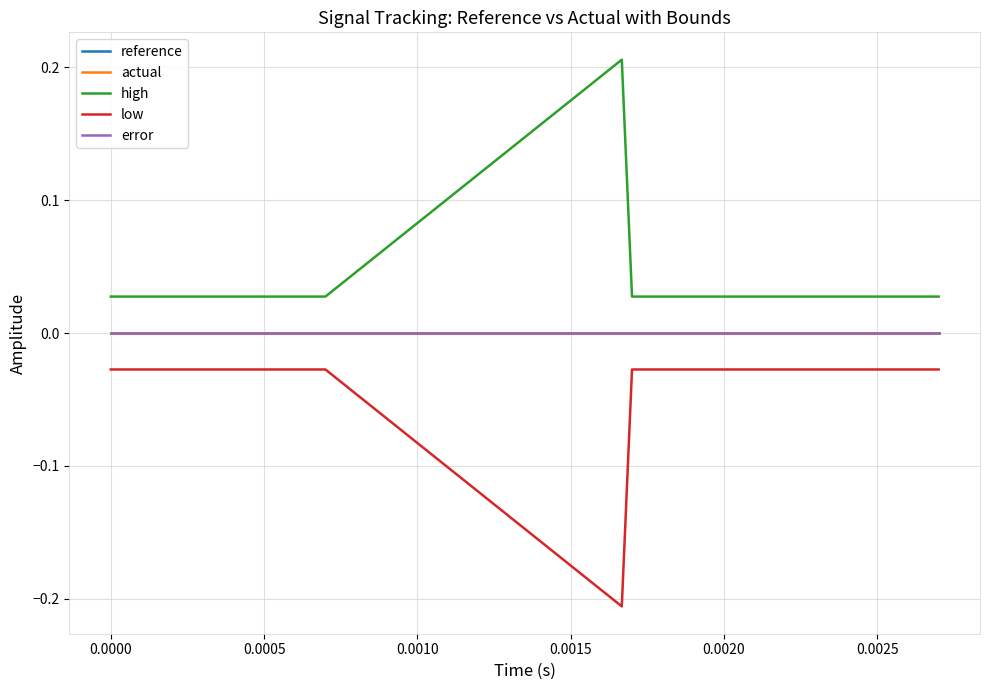

Does the chart have visible grid lines?

Yes